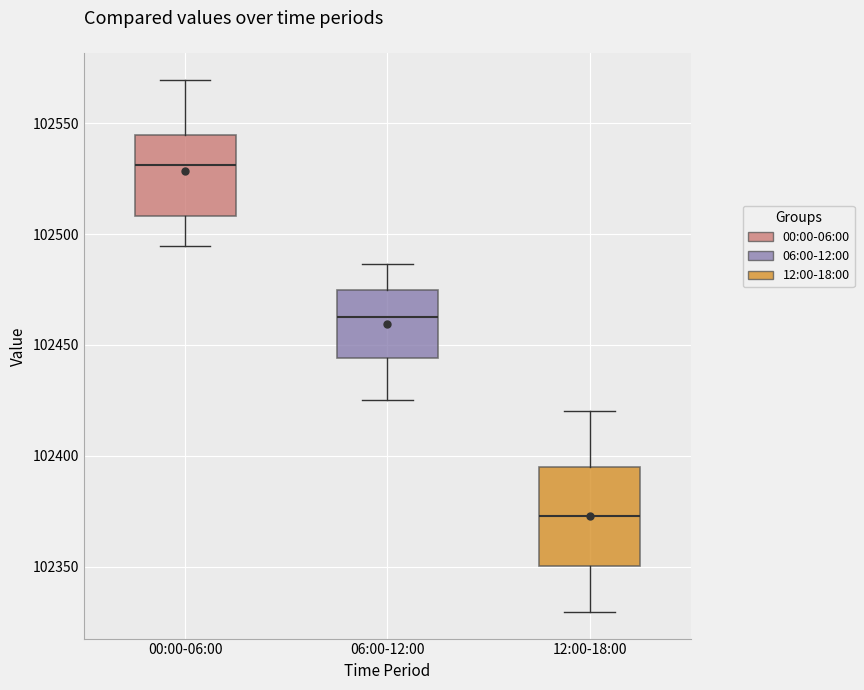

Where does the upper whisker of the box for 00:00-06:00 end on the y-axis? The values are not printed on the chart, so give them approximately, as read against the axis.

102570